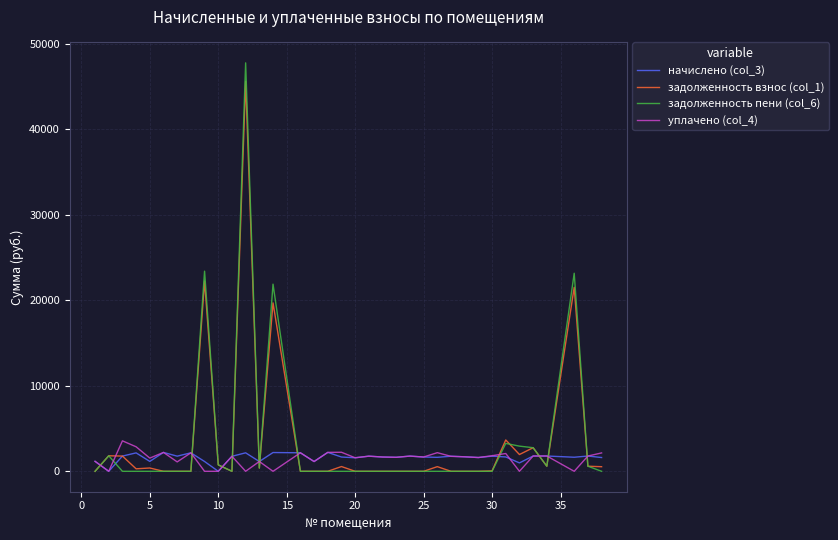

What is the sum of all уплачено (col_4) values?

54004.7